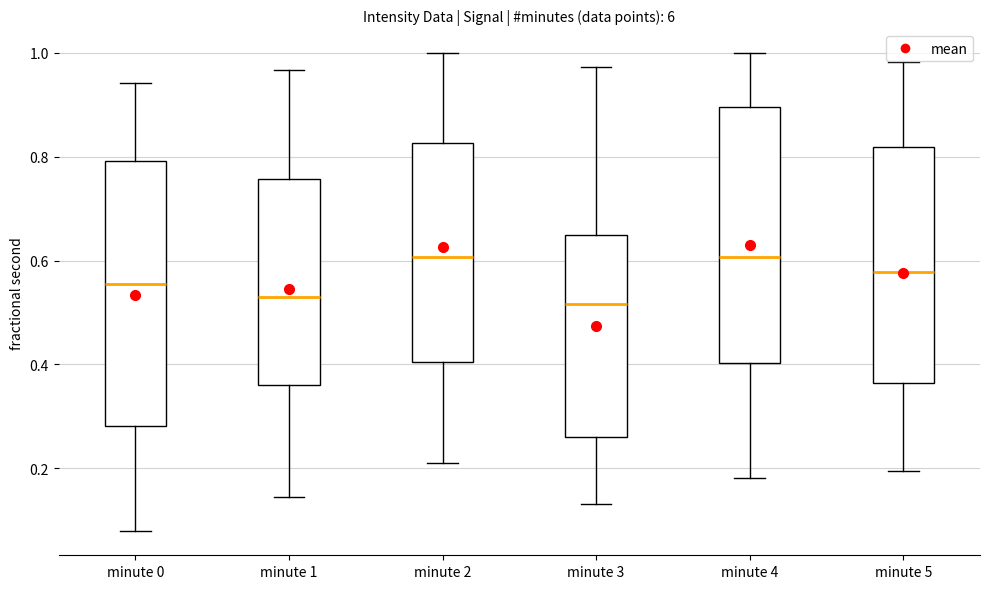

Reading left to right, transcribe this box plot: for each box, give where its median line is, the range the box spans, and where its two whiskers end, as read against the y-axis. The values are not printed on the chart, so give them approximately, as read against the axis.

minute 0: median 0.56, box 0.28 to 0.80, whiskers 0.08 to 0.94
minute 1: median 0.52, box 0.36 to 0.76, whiskers 0.14 to 0.96
minute 2: median 0.60, box 0.40 to 0.82, whiskers 0.20 to 1.00
minute 3: median 0.52, box 0.26 to 0.64, whiskers 0.14 to 0.98
minute 4: median 0.60, box 0.40 to 0.90, whiskers 0.18 to 1.00
minute 5: median 0.58, box 0.36 to 0.82, whiskers 0.20 to 0.98